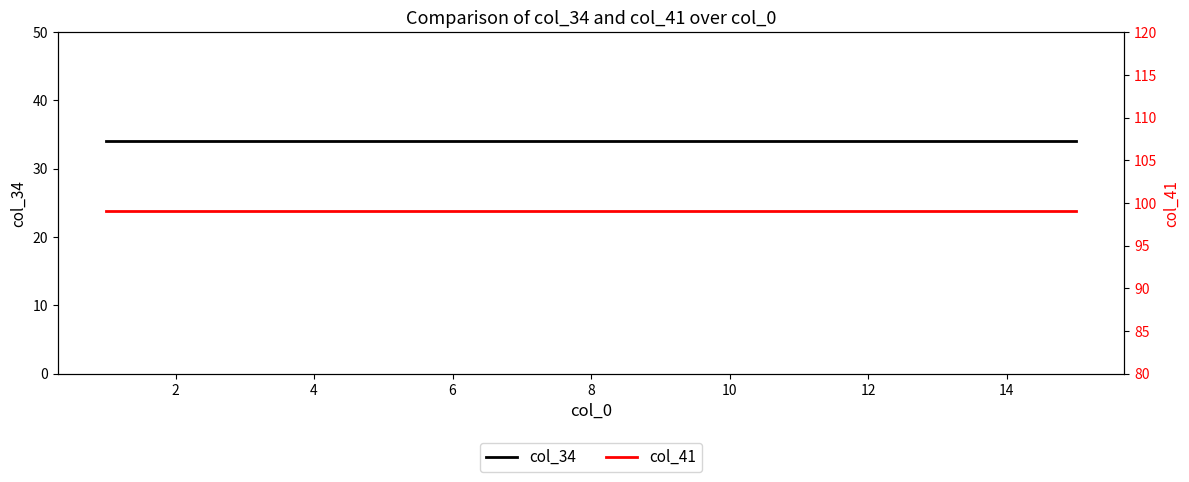

The col_41 series shows 178 at 14. True or false?

False